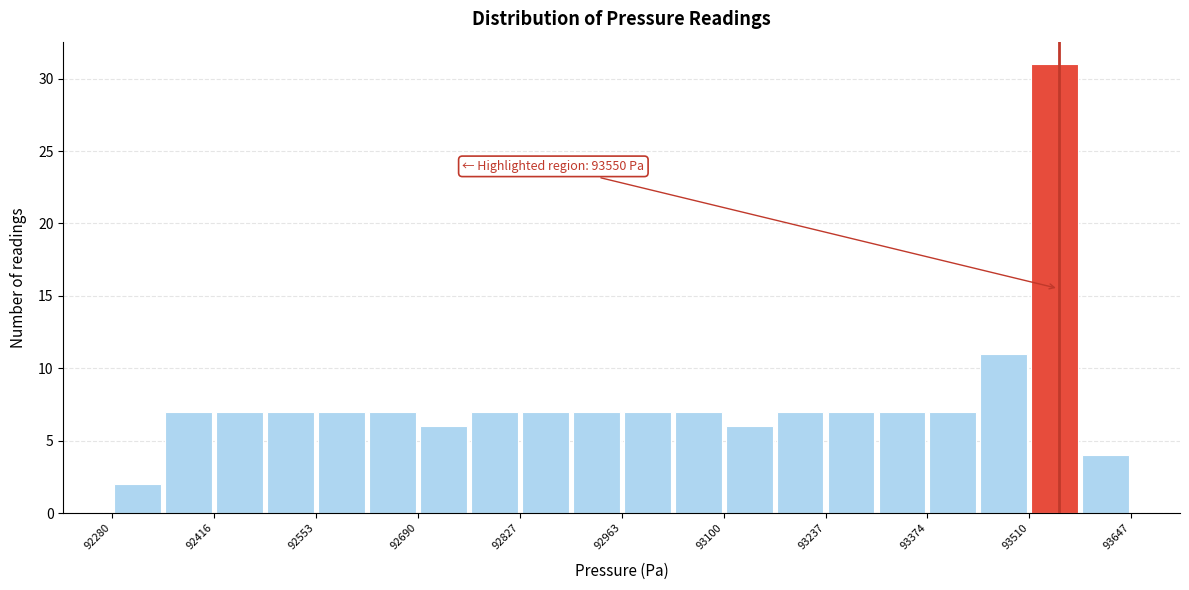

Around what value on the x-axis is the tallest bar? Give the approximate position of its centre, as read against the axis.

93540